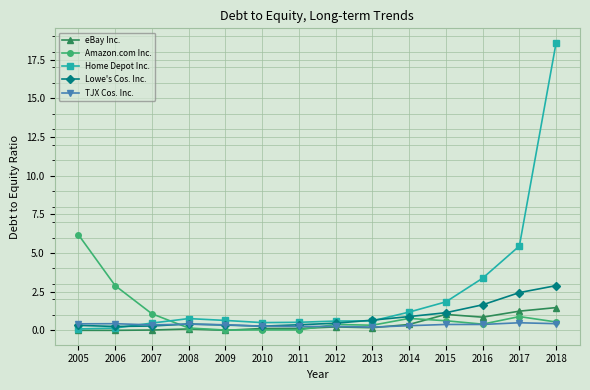

Rank the series by their maximum value, from highest to lowest.

Home Depot Inc., Amazon.com Inc., Lowe's Cos. Inc., eBay Inc., TJX Cos. Inc.